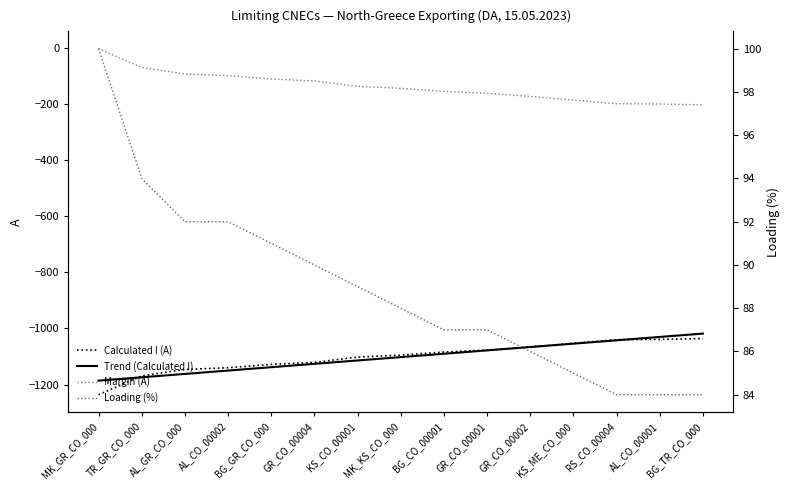

What is the spread (max minus min) of values at MK_KS_CO_000?

1190.1